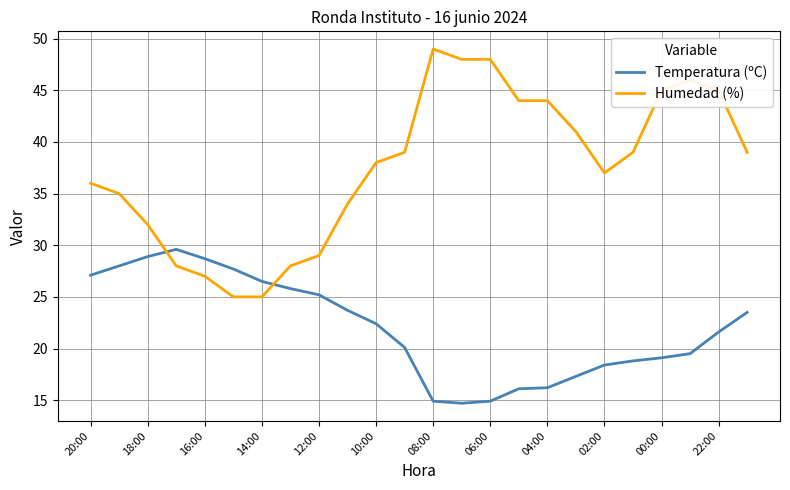

In Temperatura (ºC), how many points are higher than both neighbors (excluding endpoints)?

1